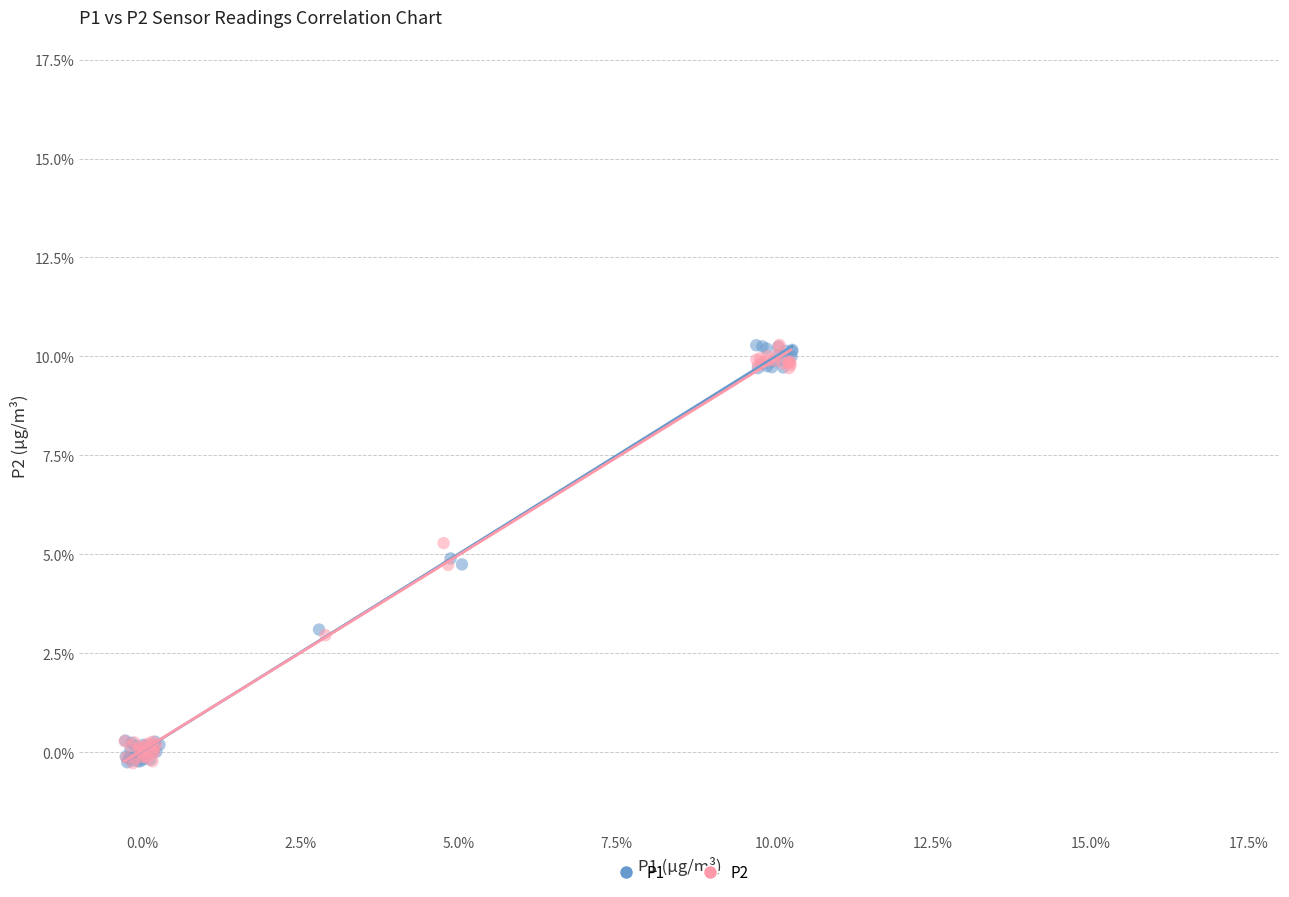

What are all the series names shown in the legend?

P1, P2